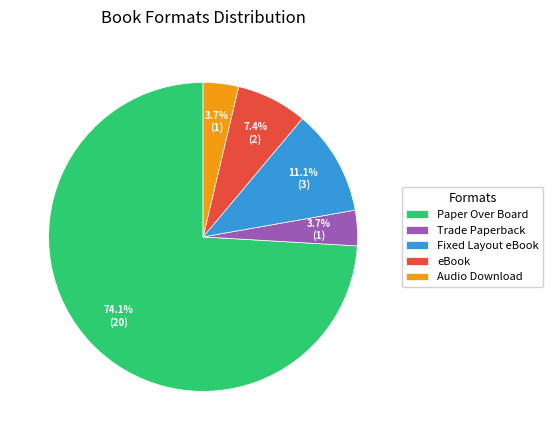

To the nearest percent, what portion does Trade Paperback represent?

4%